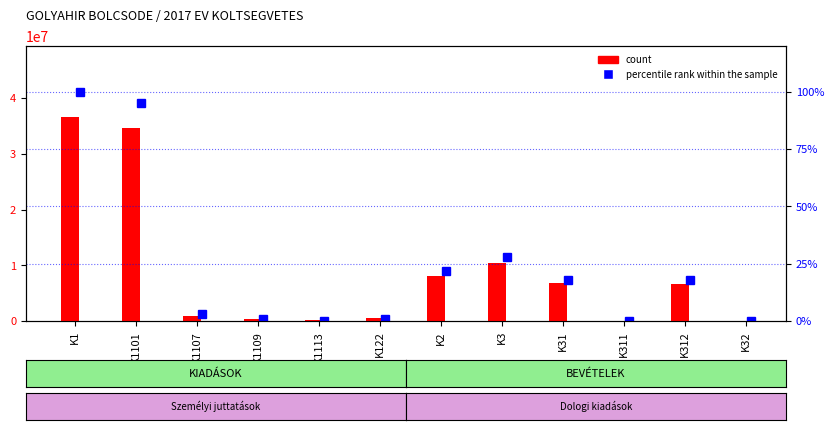

True or false: the data shows 36000 at K32.

True